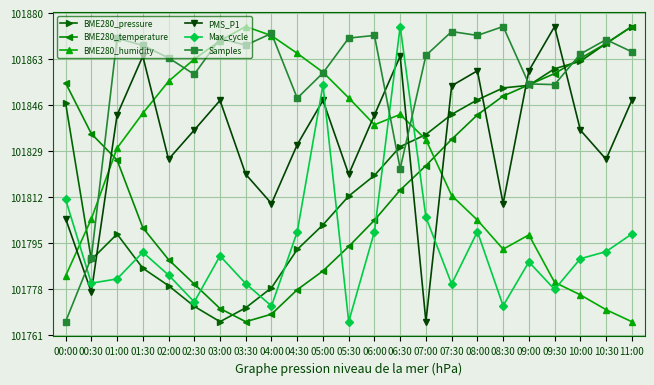

True or false: BME280_humidity has more than 2 points higher than both neighbors.

True